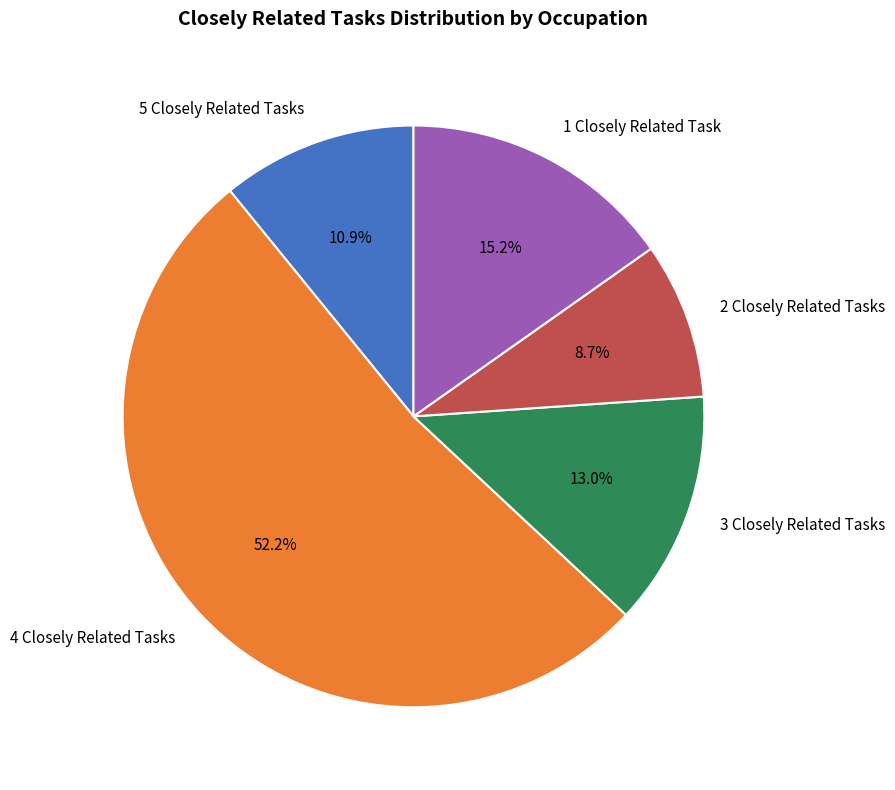

How many segments does this pie chart have?

5